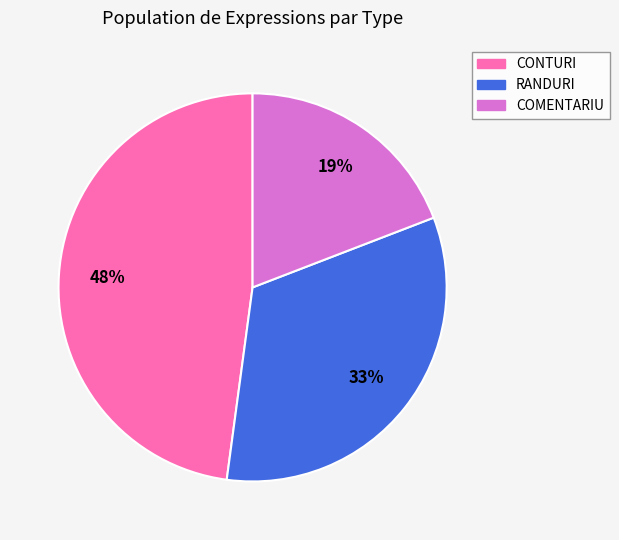

Does any single category account for the majority?

No